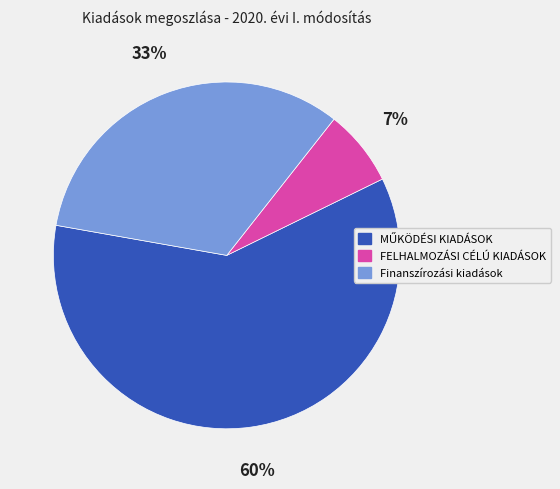

True or false: Finanszírozási kiadások accounts for 38% of the total.

False